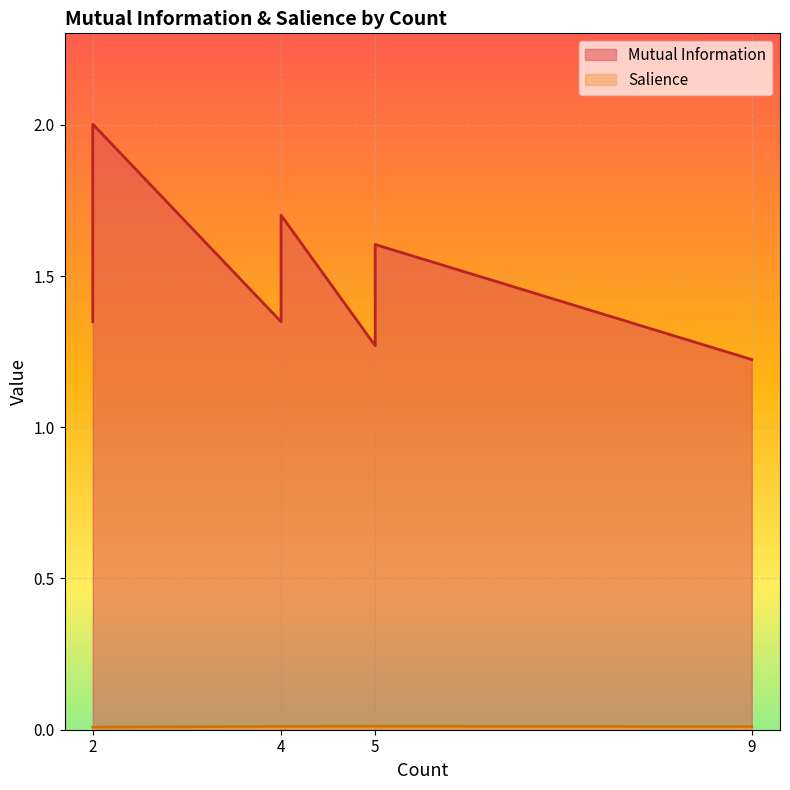

Between 4 and 2, which series saw the biggest shift?

Mutual Information